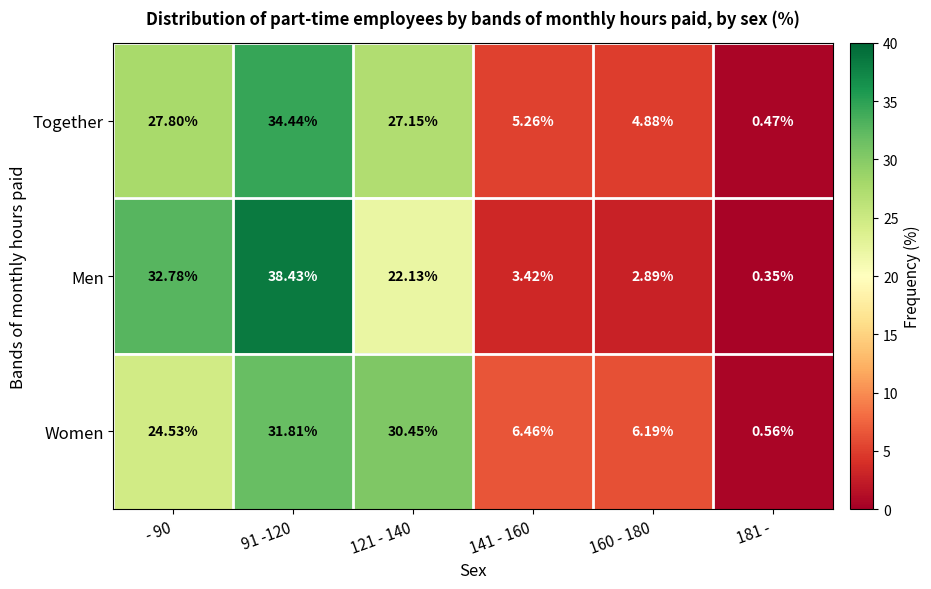

Rank the series by their maximum value, from lowest to highest.

Women, Together, Men